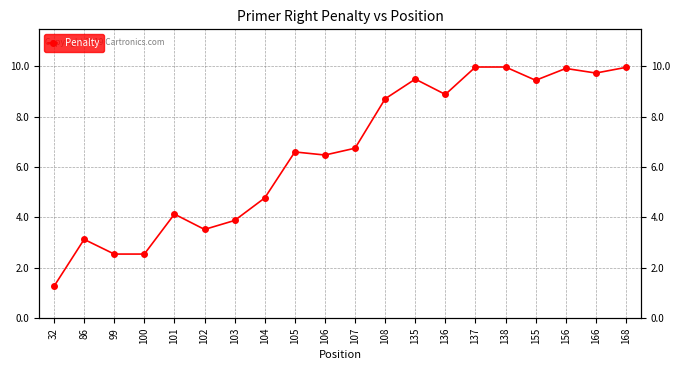

At which category does the chart reach its minimum across all series?

32